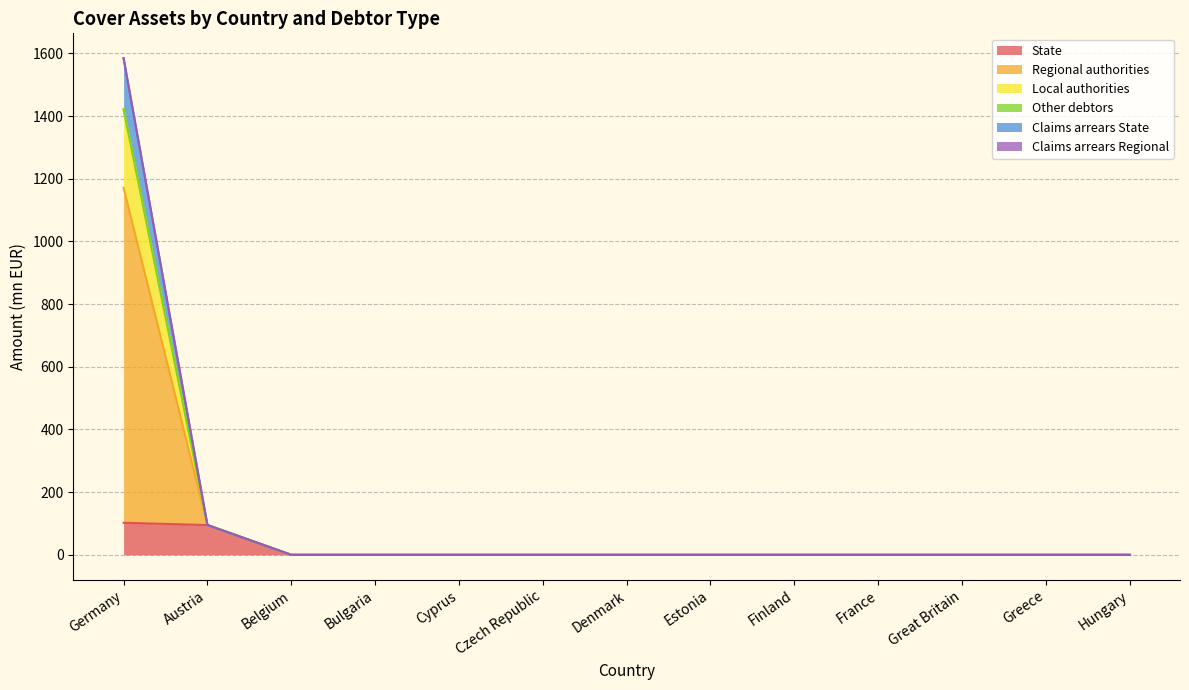

What is the maximum value for State?

102.3